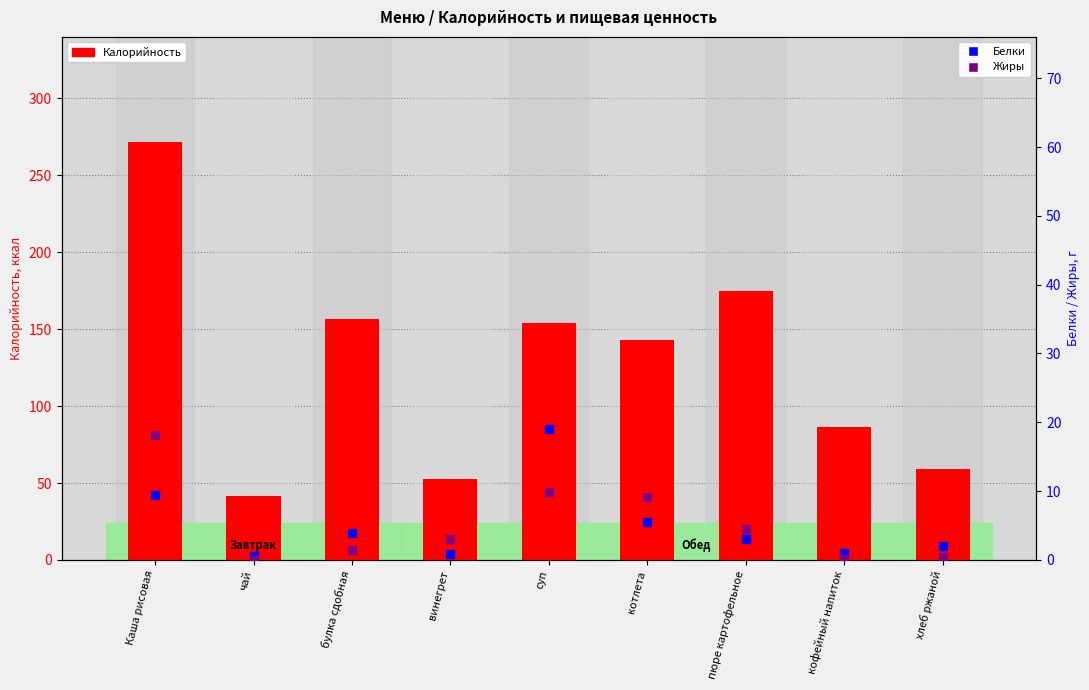

Which series has the largest total across all categories?

Калорийность